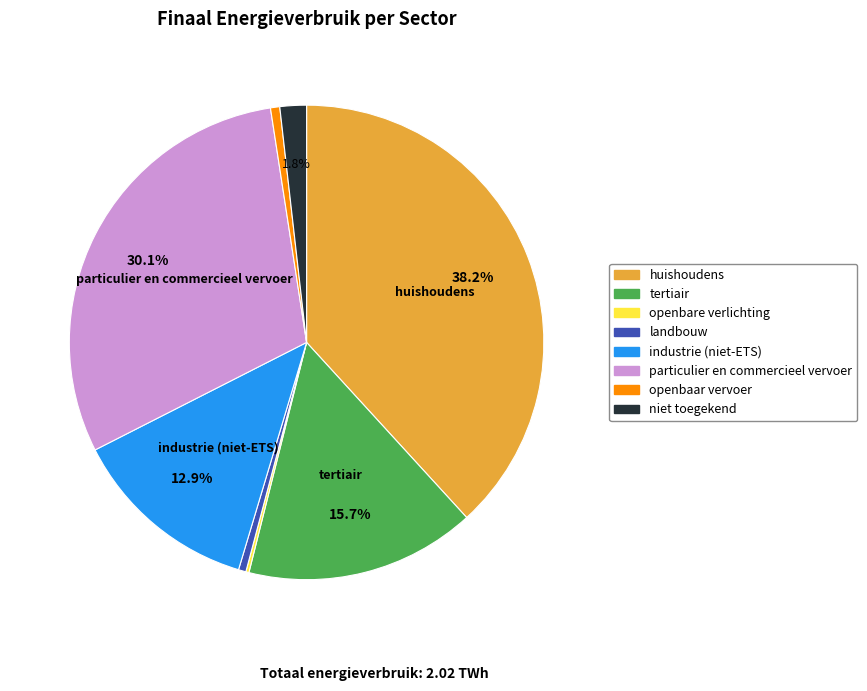

Approximately how many times larger is the value at particulier en commercieel vervoer compared to landbouw?

58.8